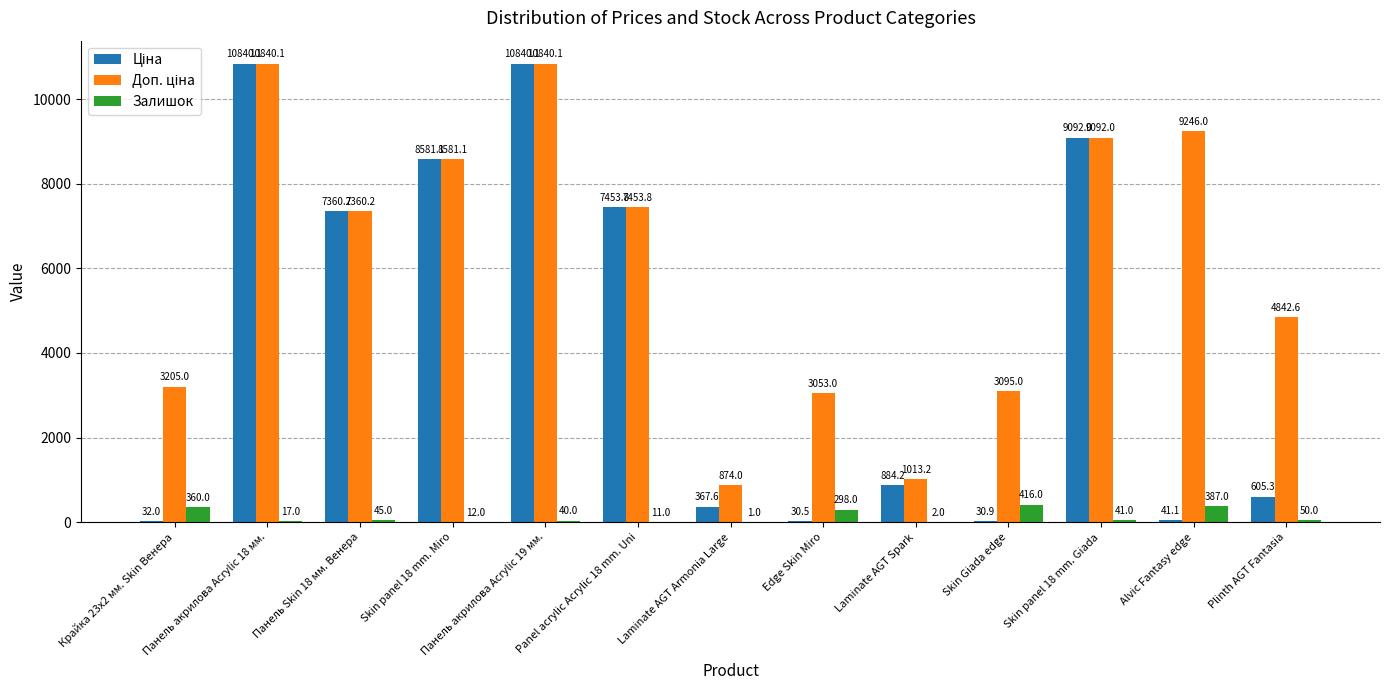

At which category is the sum across all series the highest?

Панель акрилова Acrylic 19 мм.